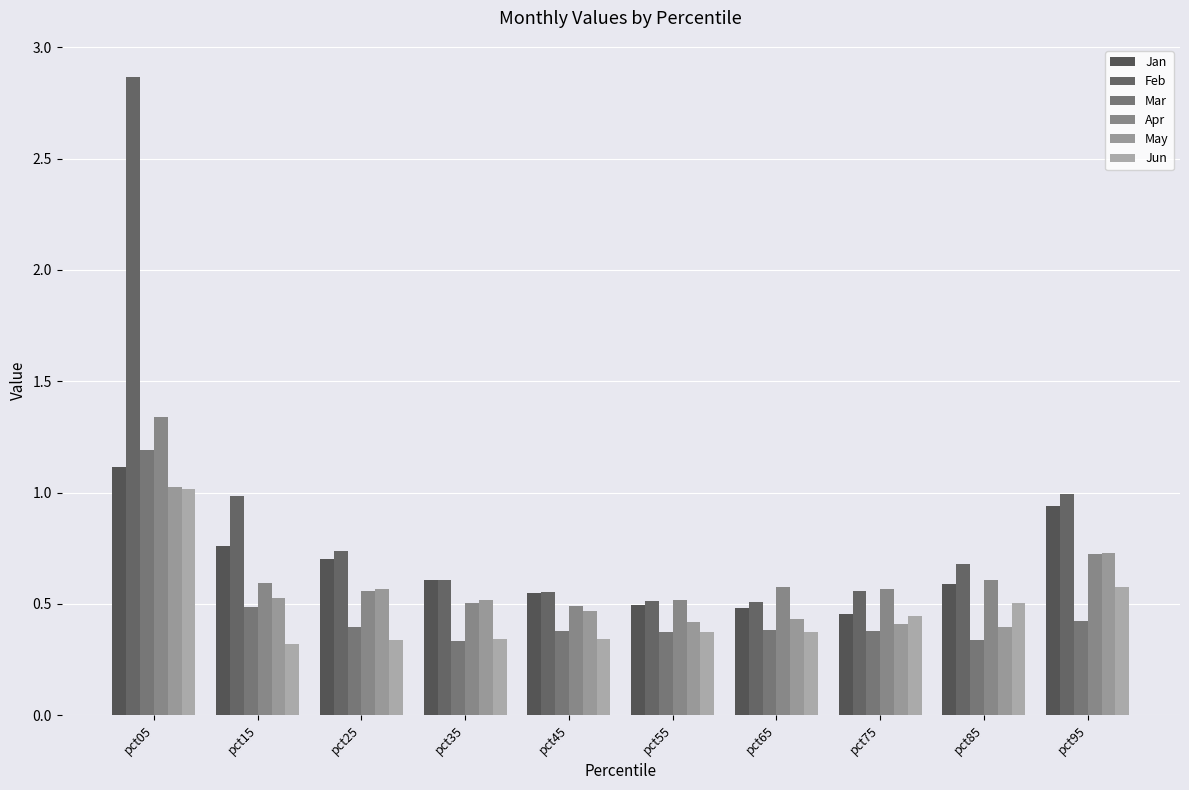

The Jan series shows 1.0 at pct85. True or false?

False